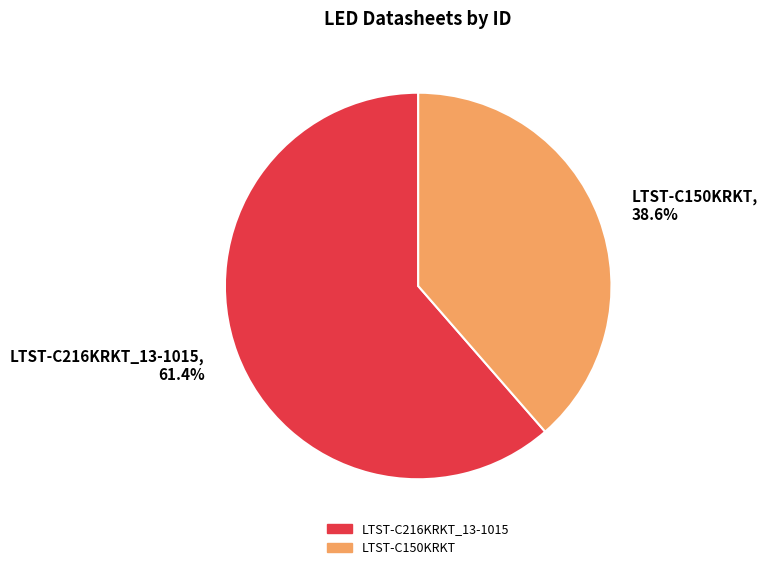

What percentage is the LTST-C216KRKT_13-1015 slice, to the nearest percent?

61%